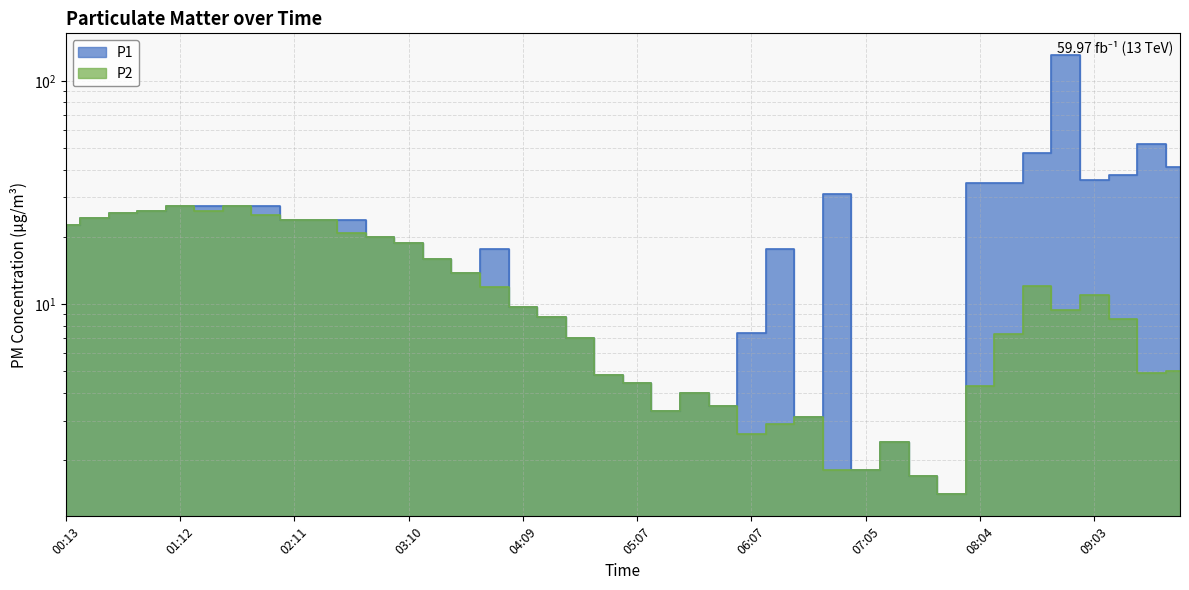

What position from the right is 09:03?

4